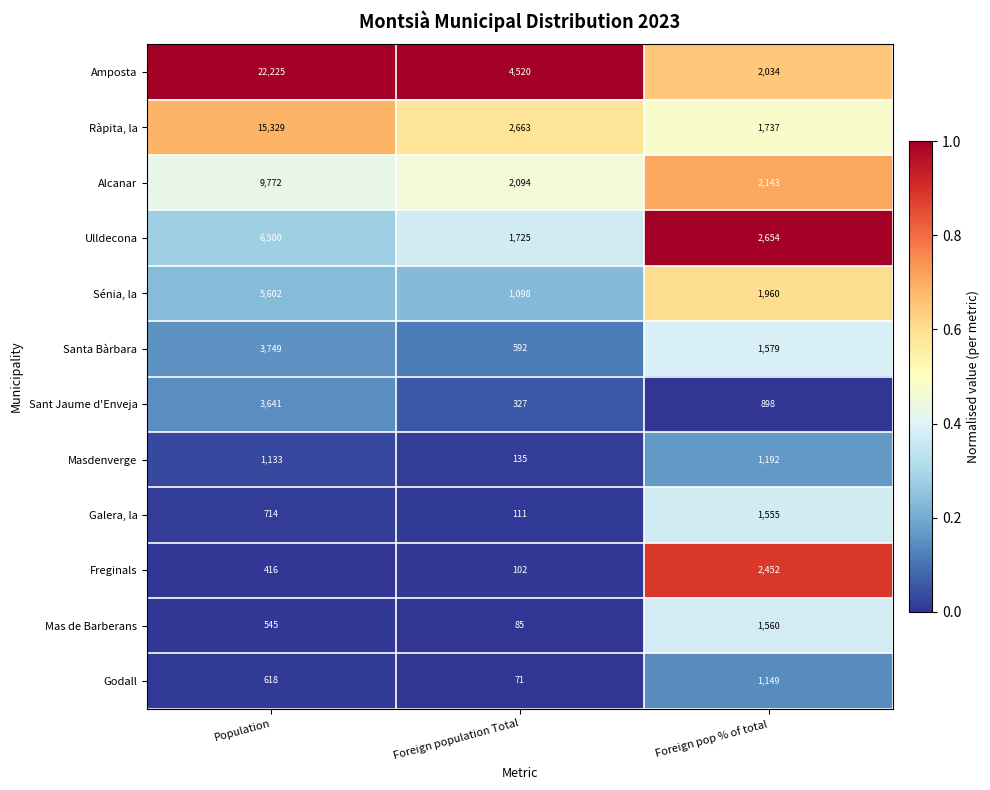

True or false: Alcanar has a value of 1082 at Foreign population Total.

False